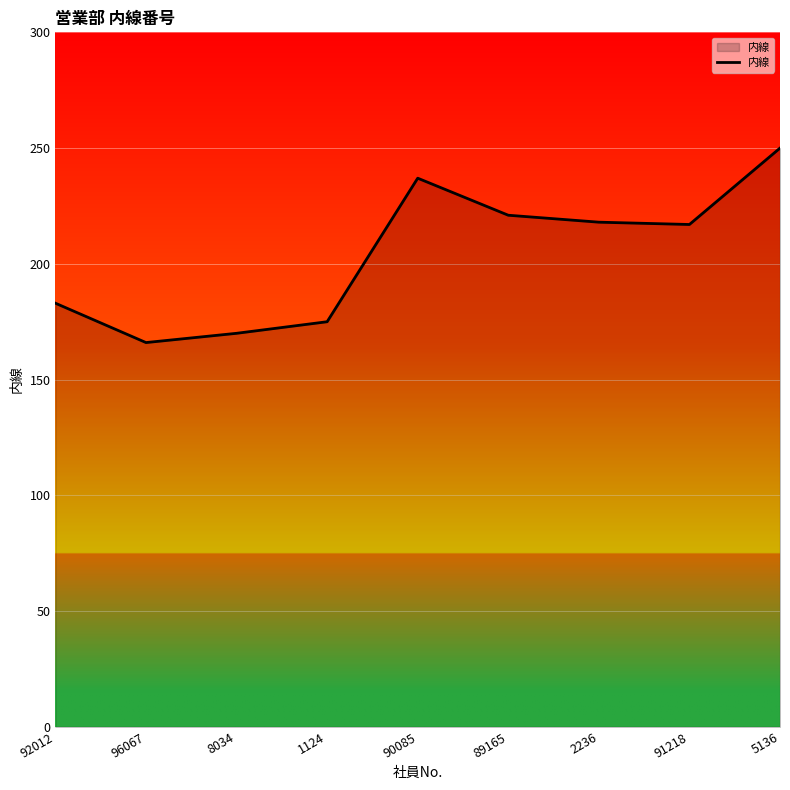

What position from the left is 2236?

7